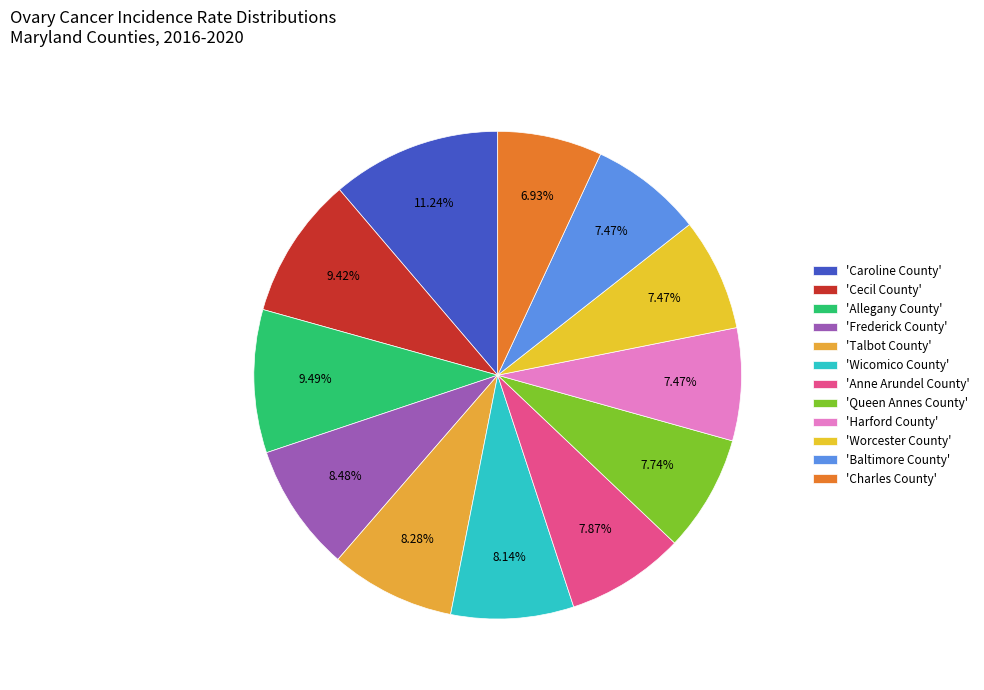

Is there a majority slice in this chart?

No